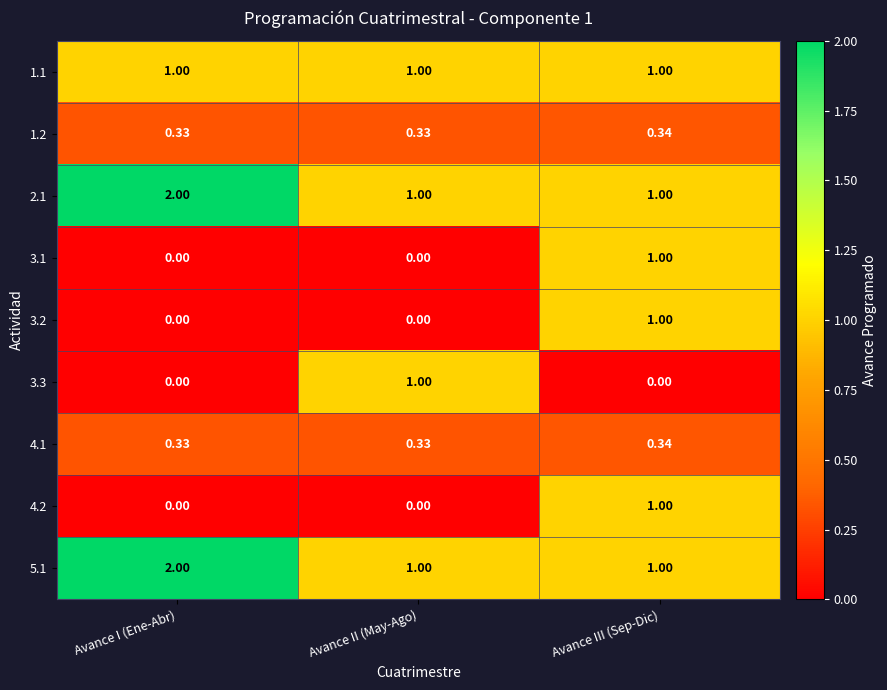

Is the value of 4.1 at Avance III (Sep-Dic) greater than the value of 1.2 at Avance I (Ene-Abr)?

Yes